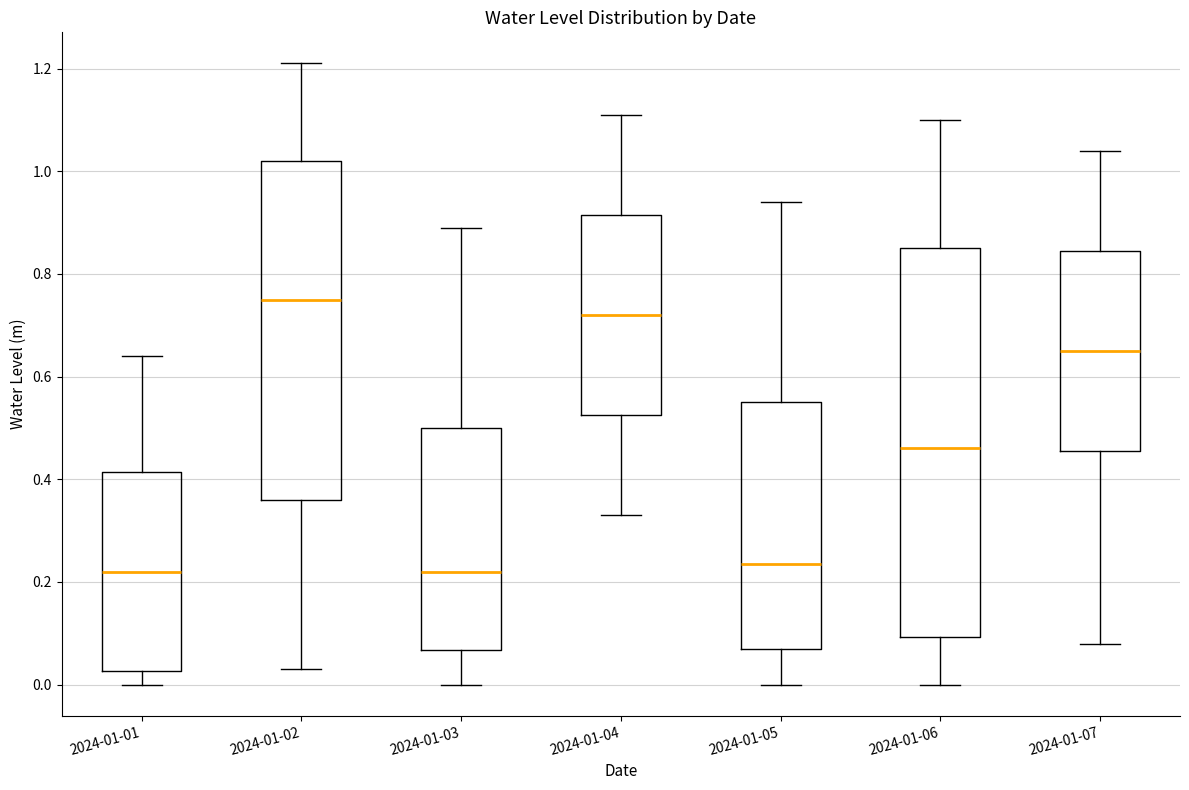

Reading left to right, transcribe this box plot: for each box, give where its median line is, the range the box spans, and where its two whiskers end, as read against the y-axis. The values are not printed on the chart, so give them approximately, as read against the axis.

2024-01-01: median 0.22, box 0.02 to 0.42, whiskers 0.00 to 0.64
2024-01-02: median 0.76, box 0.36 to 1.02, whiskers 0.04 to 1.22
2024-01-03: median 0.22, box 0.06 to 0.50, whiskers 0.00 to 0.90
2024-01-04: median 0.72, box 0.52 to 0.92, whiskers 0.34 to 1.12
2024-01-05: median 0.24, box 0.08 to 0.56, whiskers 0.00 to 0.94
2024-01-06: median 0.46, box 0.10 to 0.86, whiskers 0.00 to 1.10
2024-01-07: median 0.66, box 0.46 to 0.84, whiskers 0.08 to 1.04